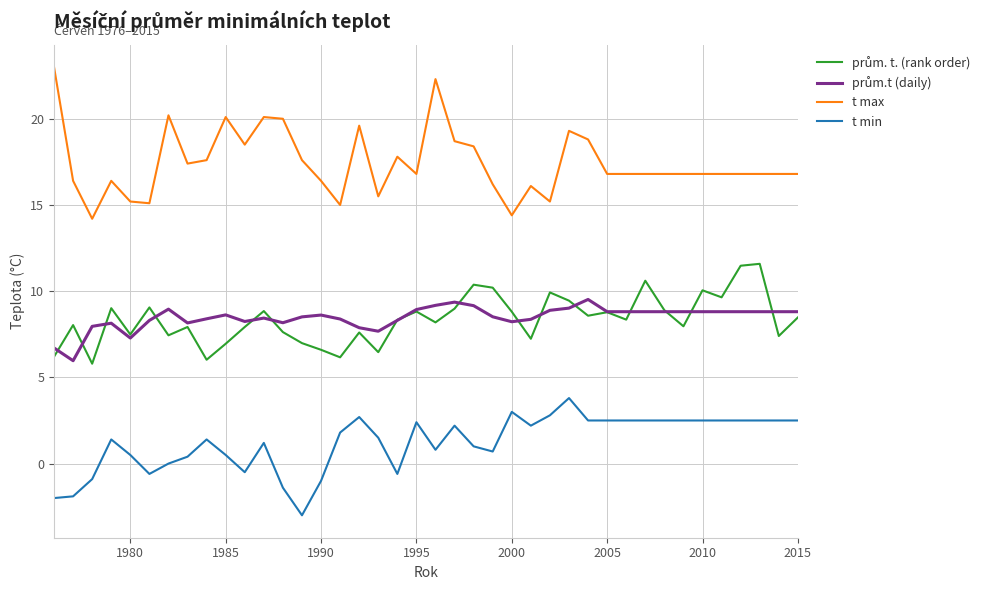

Is this an area chart (filled region under the line)?

No